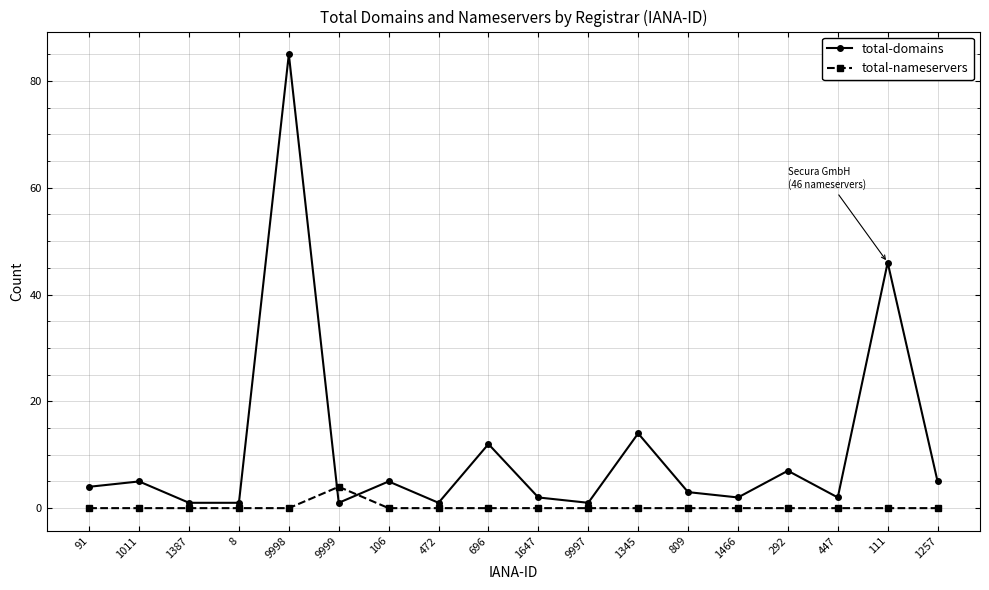

Is this an area chart (filled region under the line)?

No